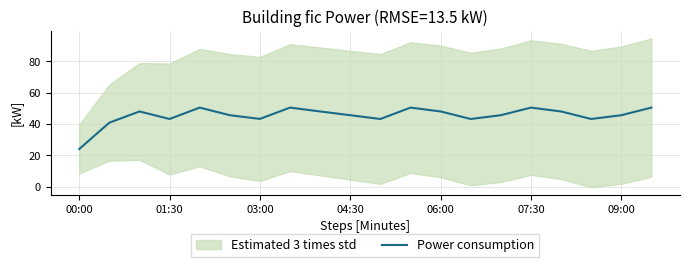

The chart shows a value of 45.6 at 14. True or false?

True